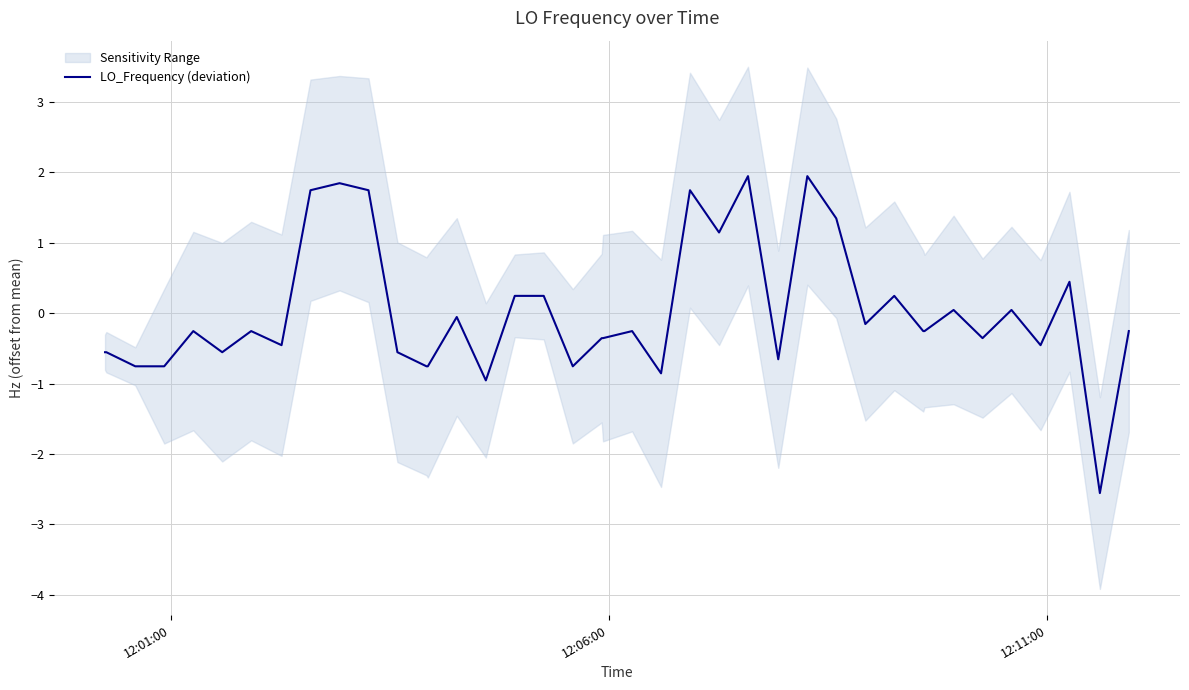

What is the highest value of the LO_Frequency (deviation) series?

1.9